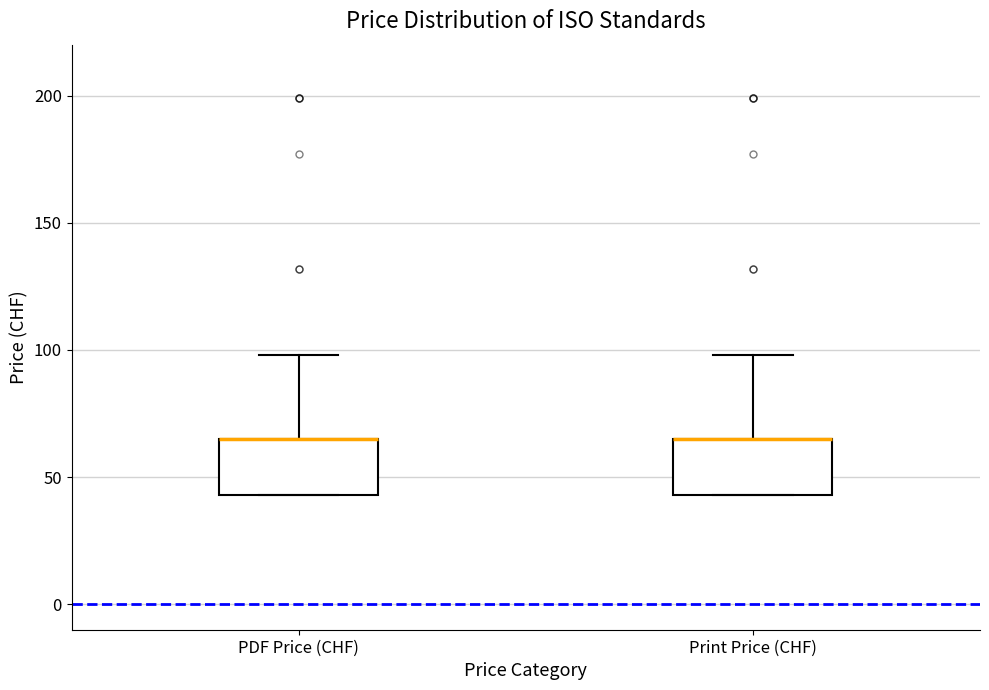

Reading left to right, read every box against the y-axis: the position of its median line, the range the box covers, and the ends of its whiskers. The values are not printed on the chart, so give them approximately, as read against the axis.

PDF Price (CHF): median 65 (drawn on the box's upper edge), box 45 to 65, whiskers 45 to 100
Print Price (CHF): median 65 (drawn on the box's upper edge), box 45 to 65, whiskers 45 to 100